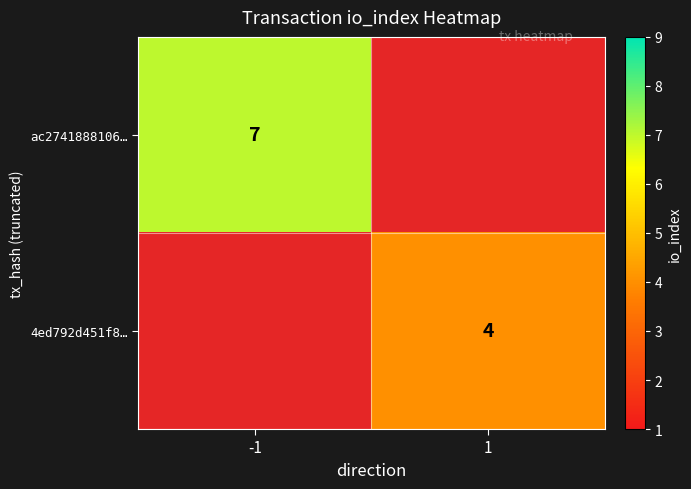

True or false: ac2741888106… has a value of 9 at -1.

False